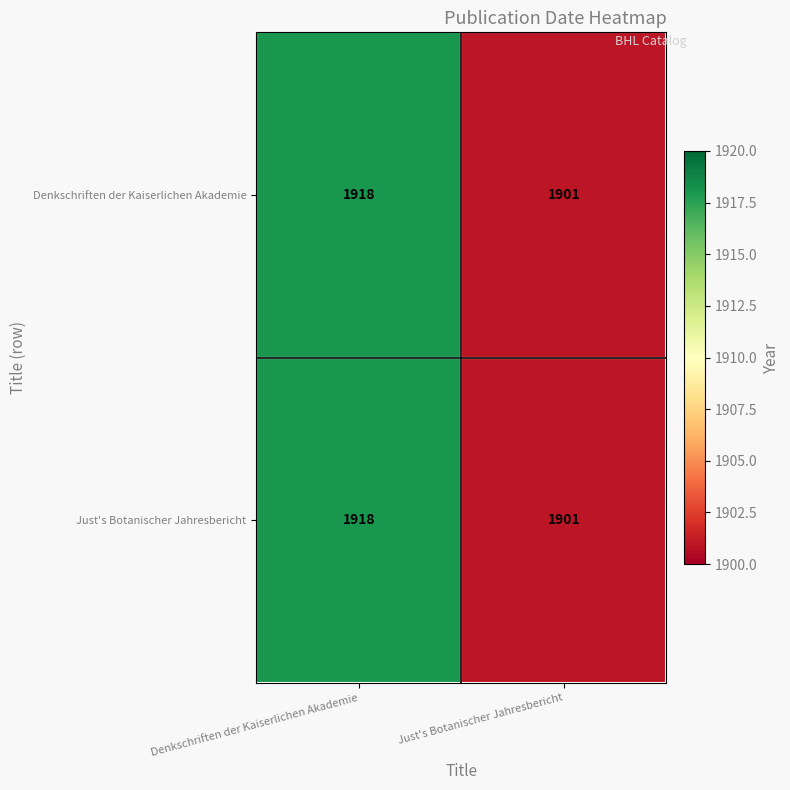

List the labels in order of Denkschriften der Kaiserlichen Akademie value, smallest first.

Just's Botanischer Jahresbericht, Denkschriften der Kaiserlichen Akademie